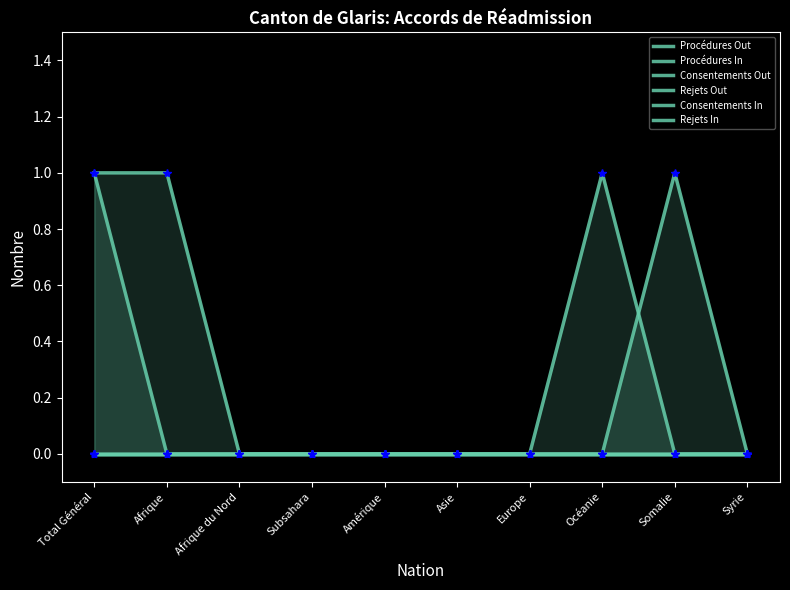

At which category is the sum across all series the highest?

Total Général